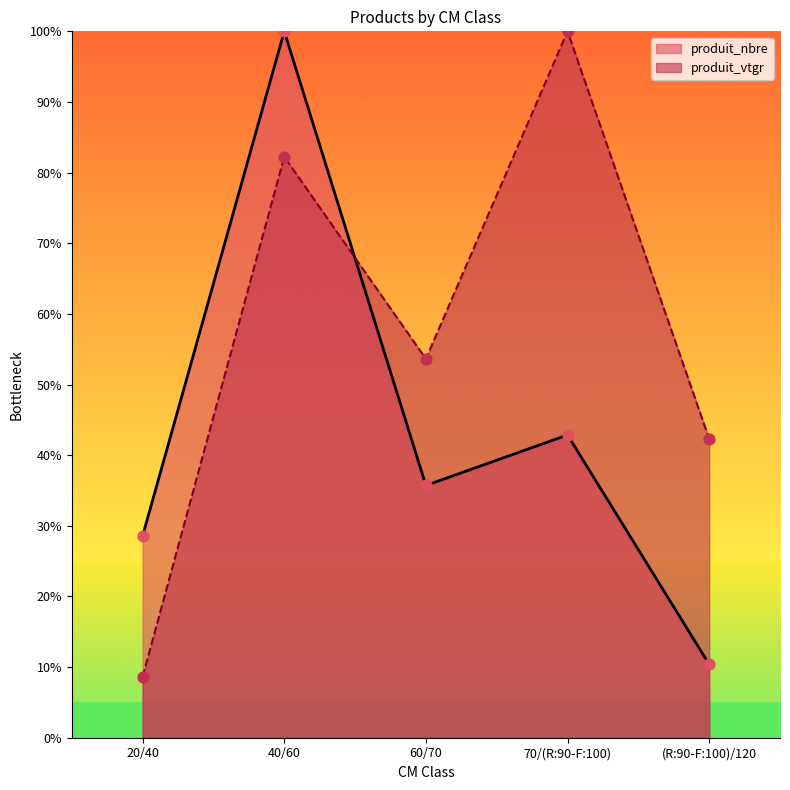

What are all the series names shown in the legend?

produit_nbre, produit_vtgr